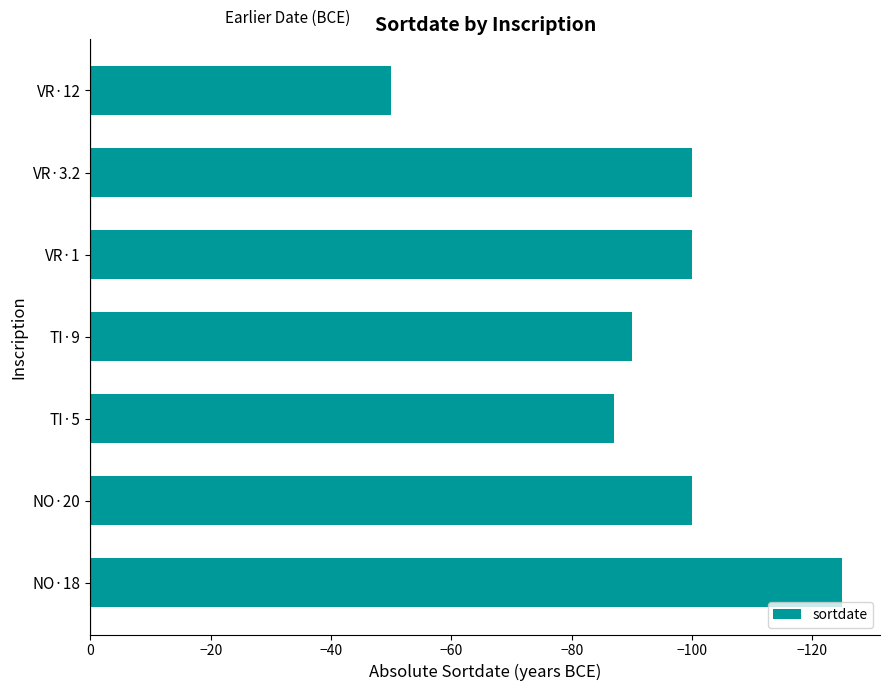

What is the change in value from TI·5 to VR·12?

+37